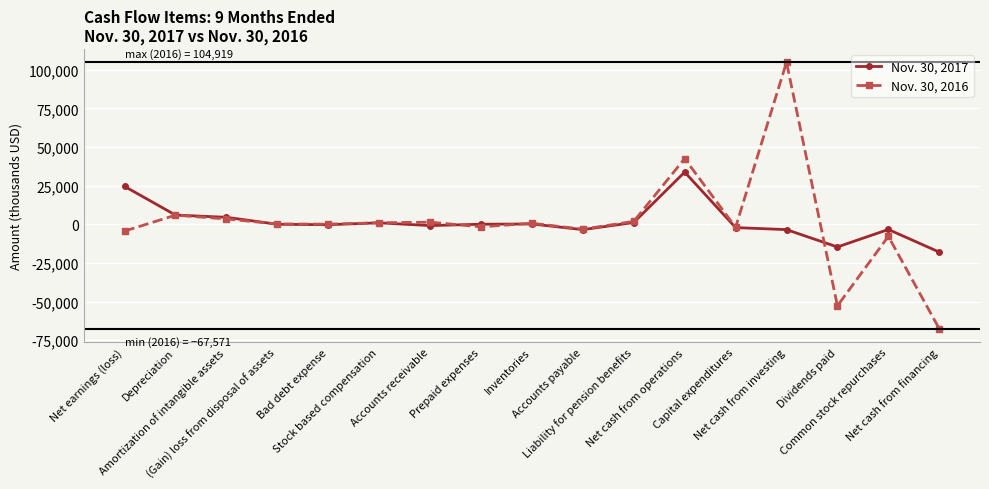

What is the greatest value displayed?

104919